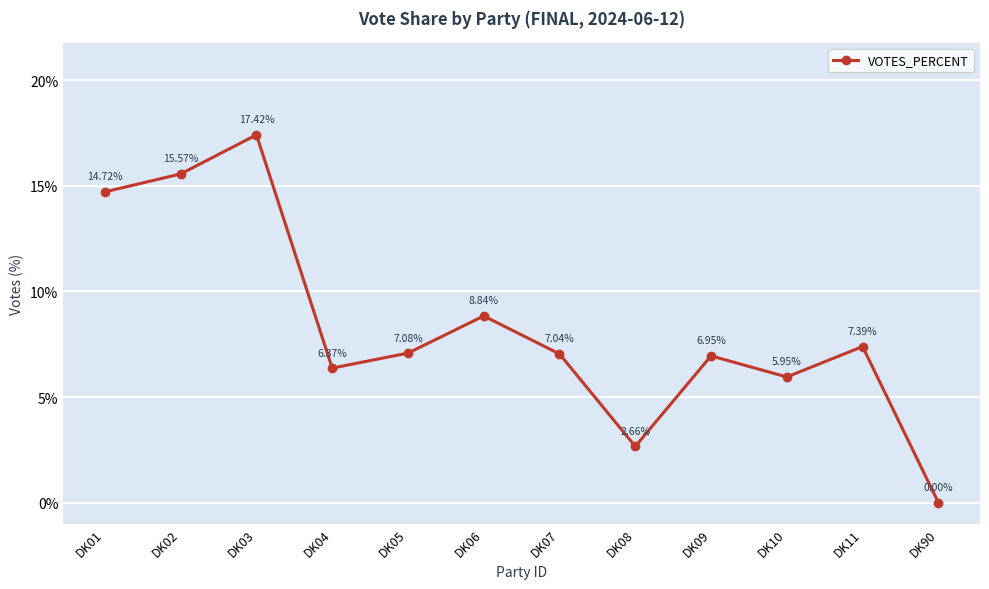

What is the ratio of the value at DK09 to the value at DK11?

0.9